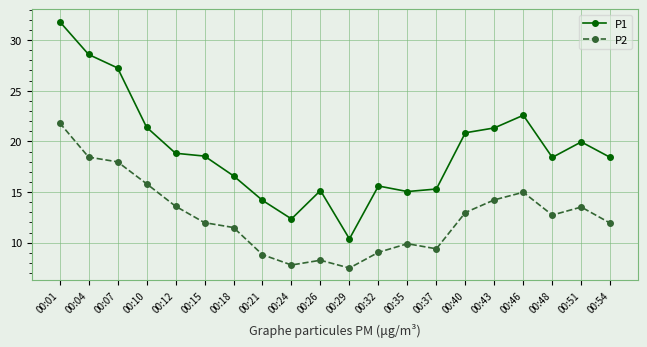

What is the value of the P1 point at the 15th from the left?

20.9